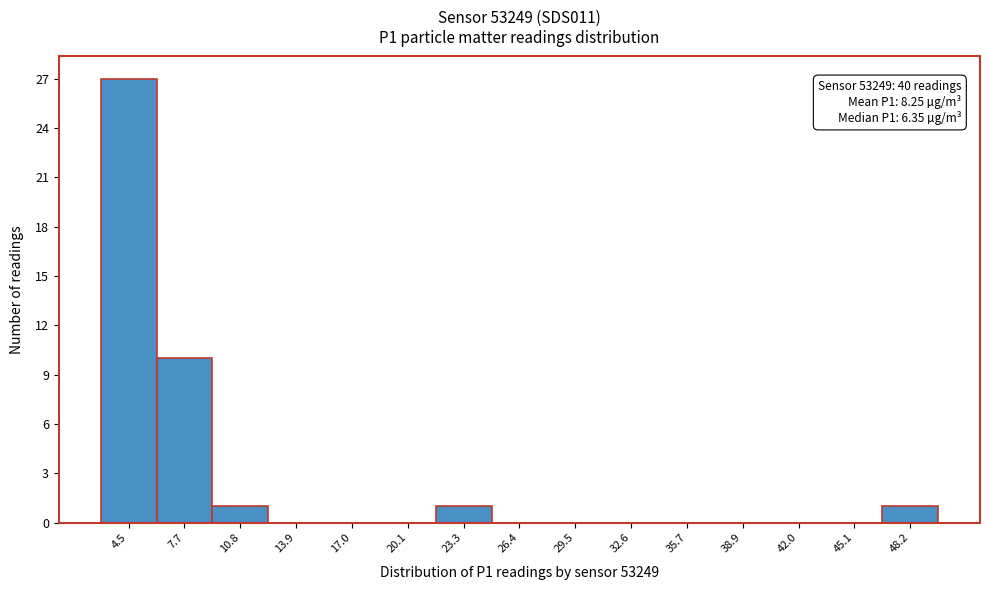

Reading left to right, transcribe all the data shown in this chart.

4.5=27	7.7=10	10.8=1	13.9=0	17.0=0	20.1=0	23.3=1	26.4=0	29.5=0	32.6=0	35.7=0	38.9=0	42.0=0	45.1=0	48.2=1